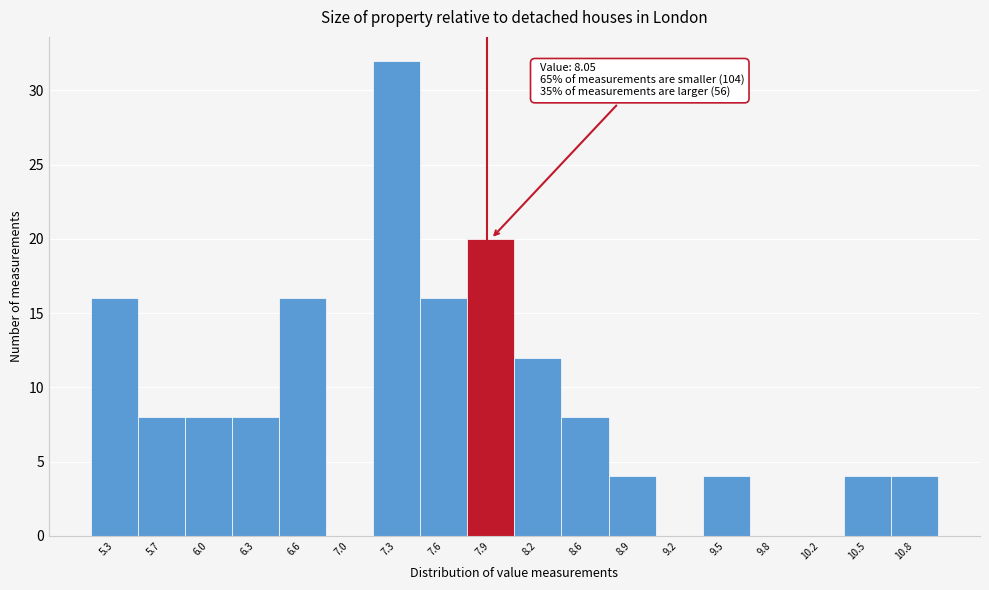

Reading right to left, what are all the values shown in this chart?

10.8=4	10.5=4	10.2=0	9.8=0	9.5=4	9.2=0	8.9=4	8.6=8	8.2=12	7.9=20	7.6=16	7.3=32	7.0=0	6.6=16	6.3=8	6.0=8	5.7=8	5.3=16